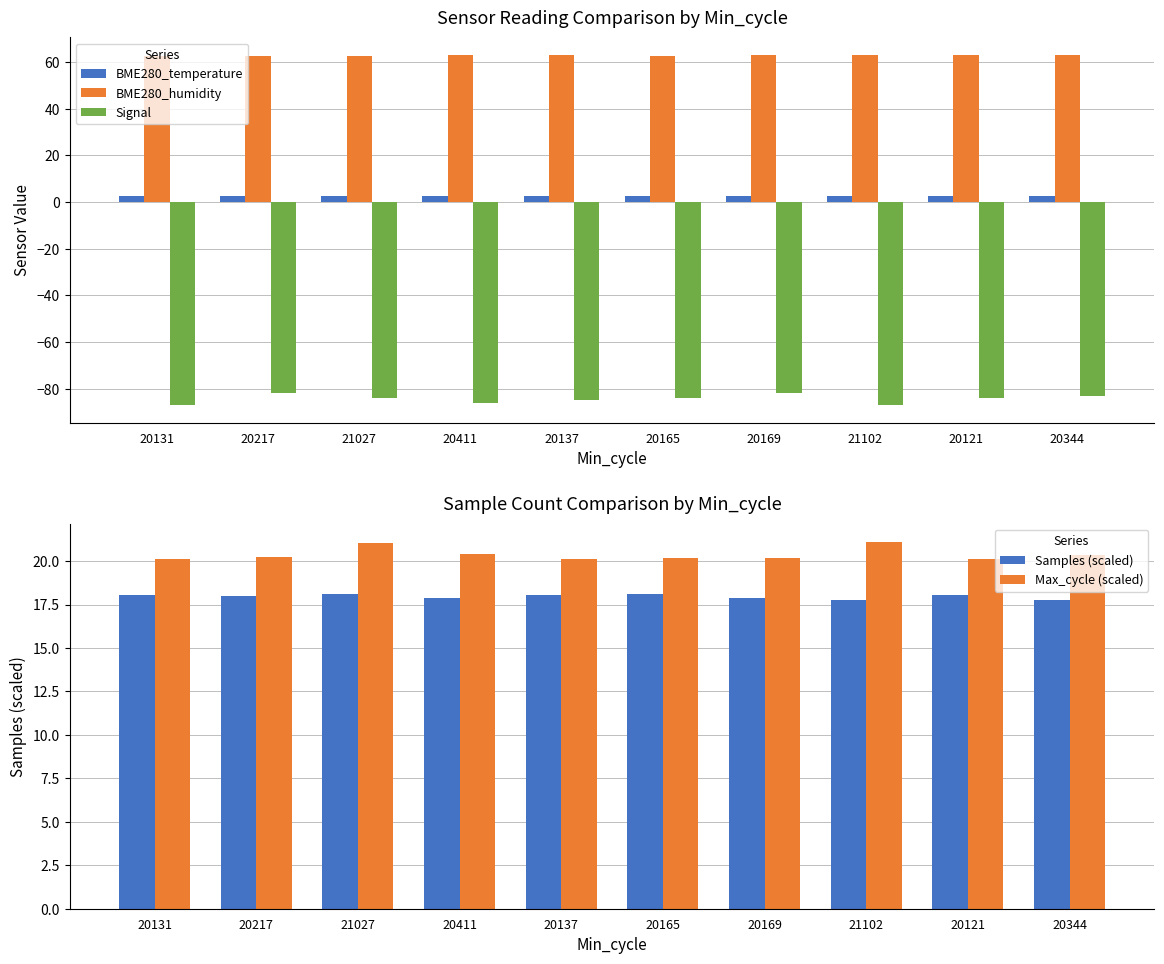

Reading right to left, list all the values displayed in this chart.

BME280_temperature: 20344=2.6	20121=2.5	21102=2.6	20169=2.5	20165=2.7	20137=2.6	20411=2.6	21027=2.7	20217=2.6	20131=2.7
BME280_humidity: 20344=62.9	20121=63.1	21102=62.9	20169=63.0	20165=62.6	20137=63.0	20411=63.1	21027=62.6	20217=62.8	20131=62.6
Signal: 20344=-83.0	20121=-84.0	21102=-87.0	20169=-82.0	20165=-84.0	20137=-85.0	20411=-86.0	21027=-84.0	20217=-82.0	20131=-87.0
Samples (scaled): 20344=17.8	20121=18.1	21102=17.8	20169=17.9	20165=18.1	20137=18.0	20411=17.9	21027=18.1	20217=18.0	20131=18.0
Max_cycle (scaled): 20344=20.3	20121=20.1	21102=21.1	20169=20.2	20165=20.2	20137=20.1	20411=20.4	21027=21.0	20217=20.2	20131=20.1